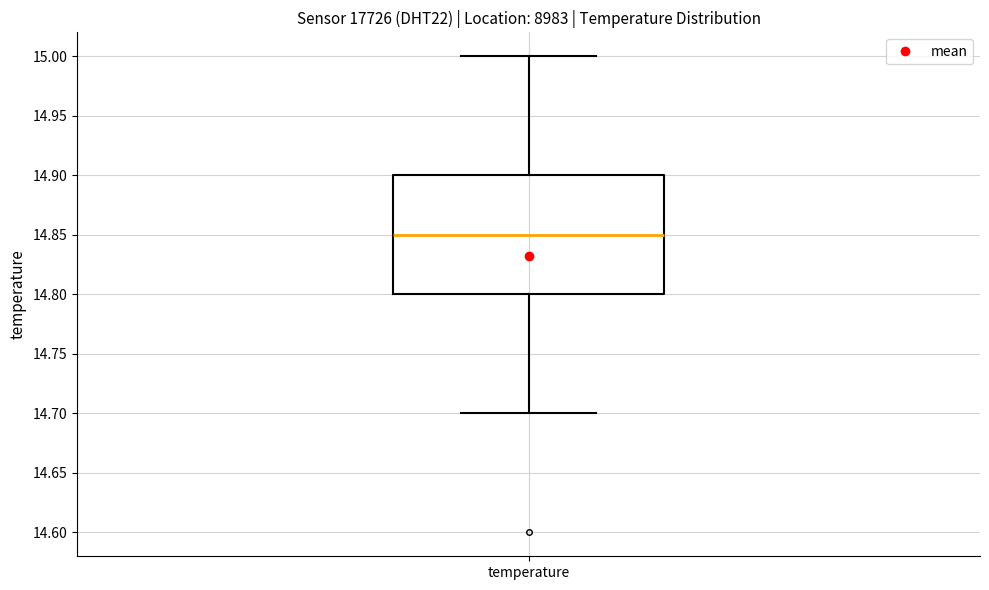

Transcribe this box plot: give where the median line is, the range the box spans, and where the two whiskers end, as read against the y-axis. The values are not printed on the chart, so give them approximately, as read against the axis.

median 14.85, box 14.80 to 14.90, whiskers 14.70 to 15.00